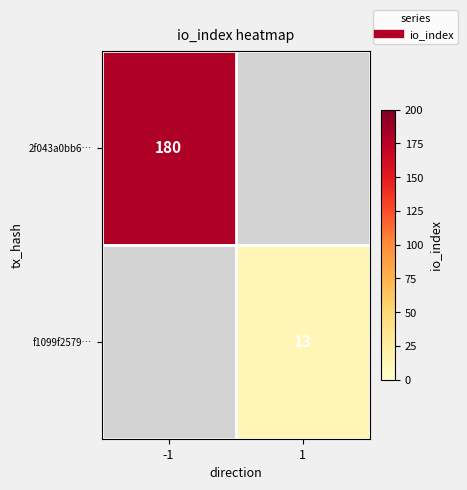

Rank the series at 1 from highest to lowest value.

2f043a0bb6…, f1099f2579…